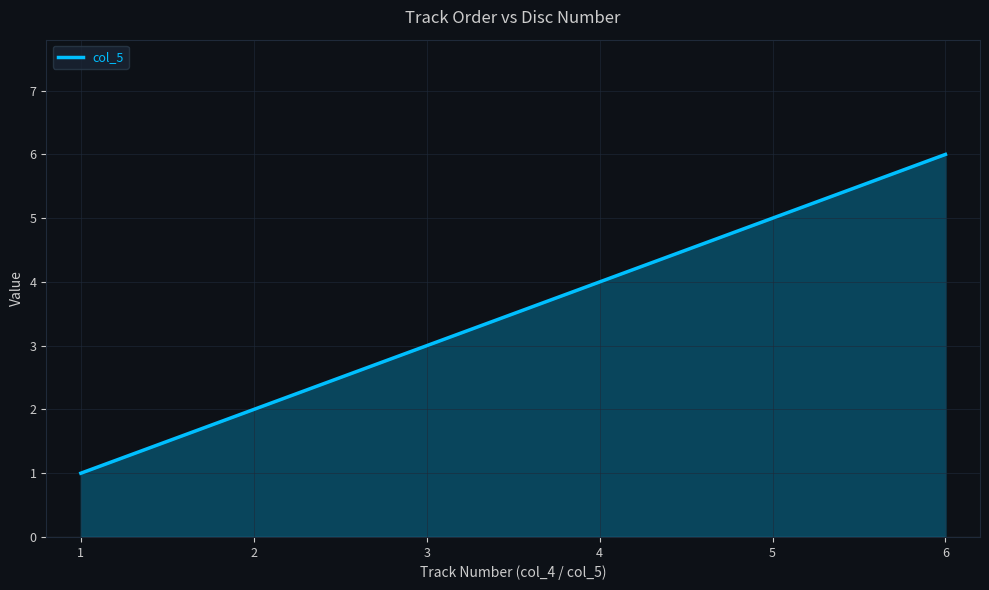

At which label is the value closest to 3?

3